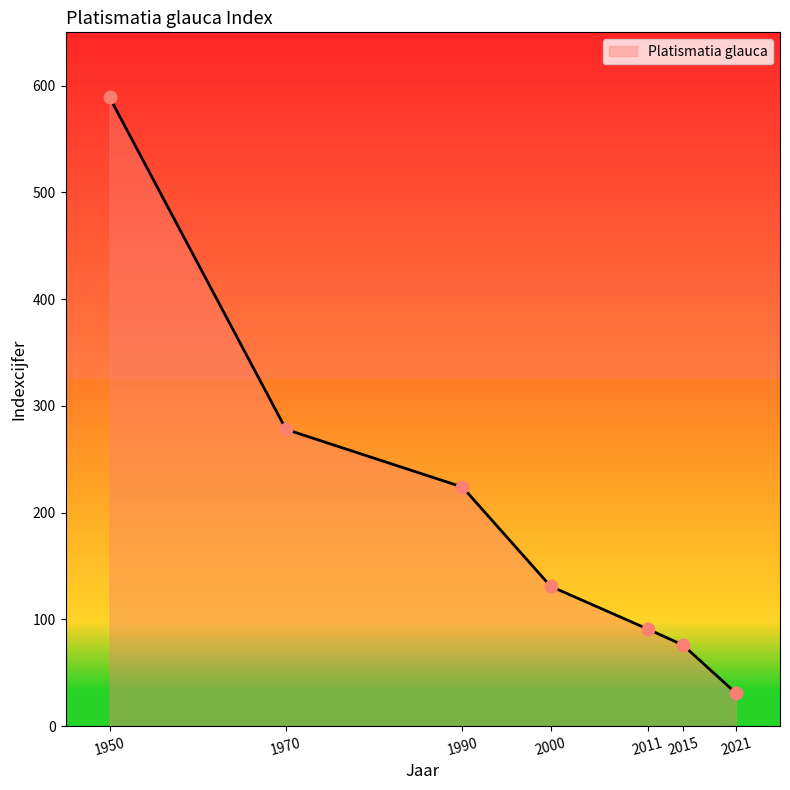

Approximately how many times larger is the value at 1950 compared to 1970?

2.1